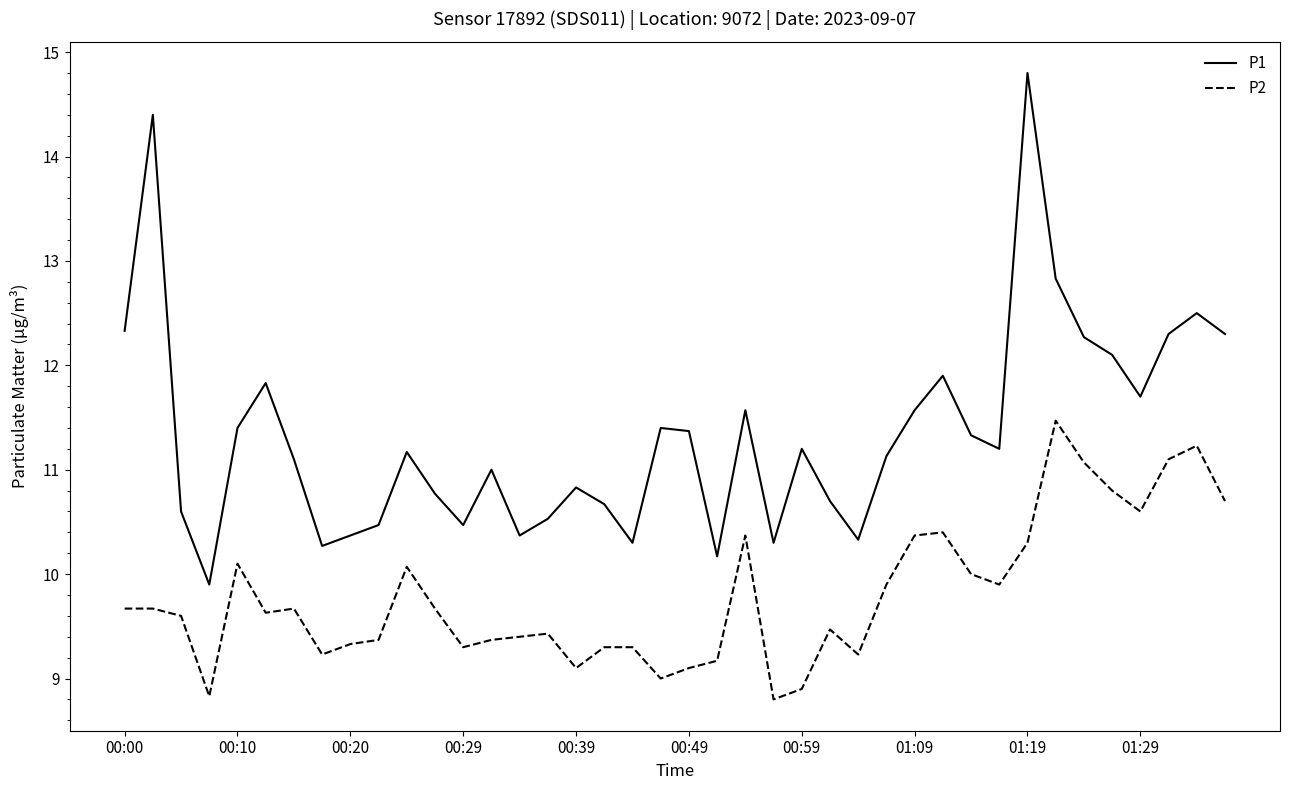

List the series in order of their peak value, lowest first.

P2, P1